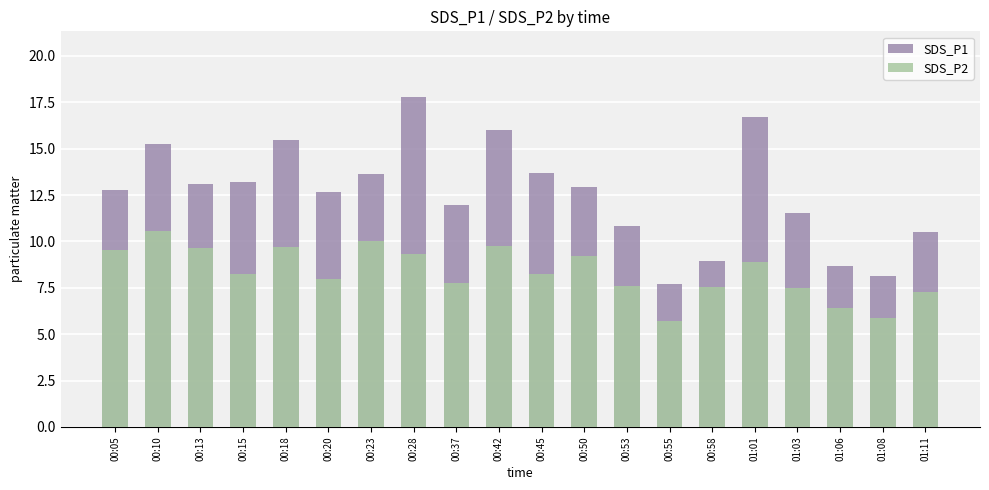

At how many categories does at least one series exceed 7?

20